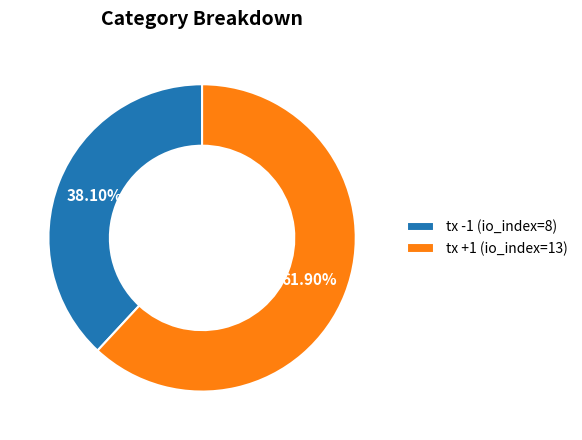

Between tx -1 (io_index=8) and tx +1 (io_index=13), which is larger?

tx +1 (io_index=13)